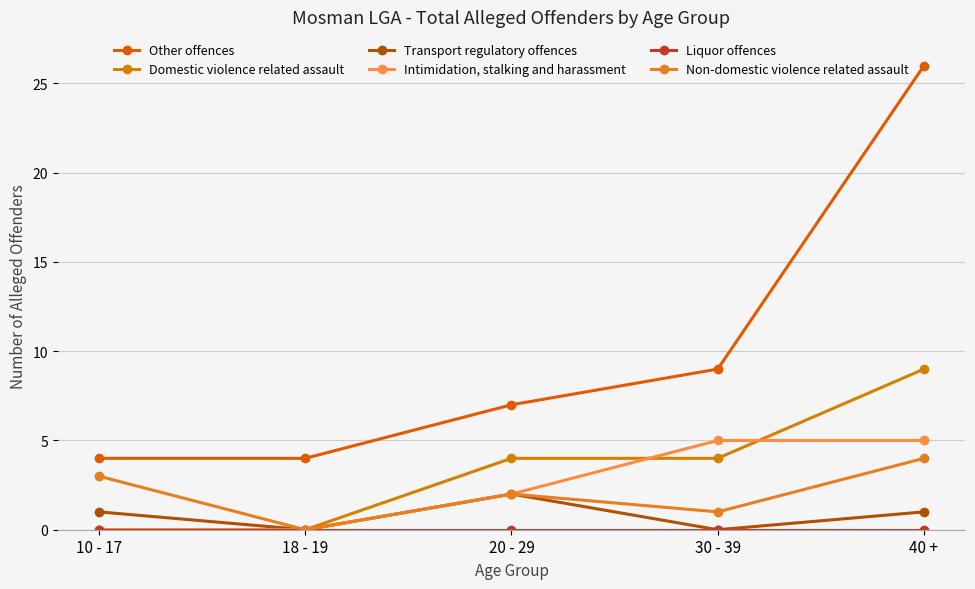

Does the chart display data point markers on the line(s)?

Yes